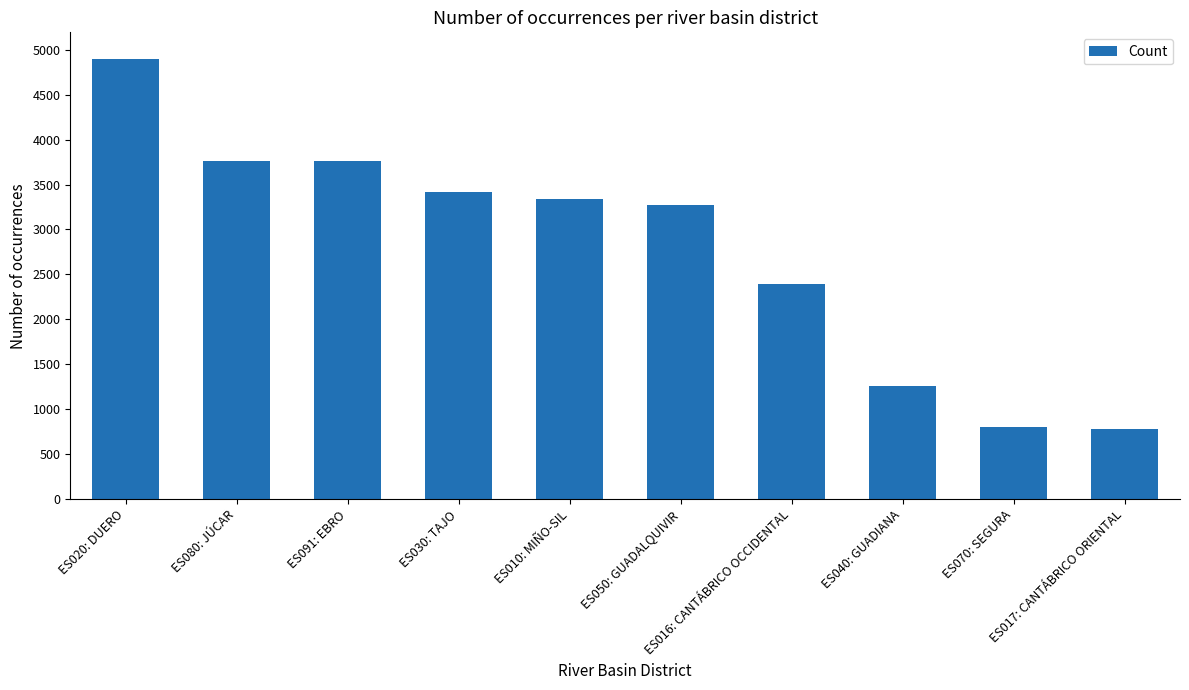

What is the difference between the values at ES016: CANTÁBRICO OCCIDENTAL and ES020: DUERO?

2495